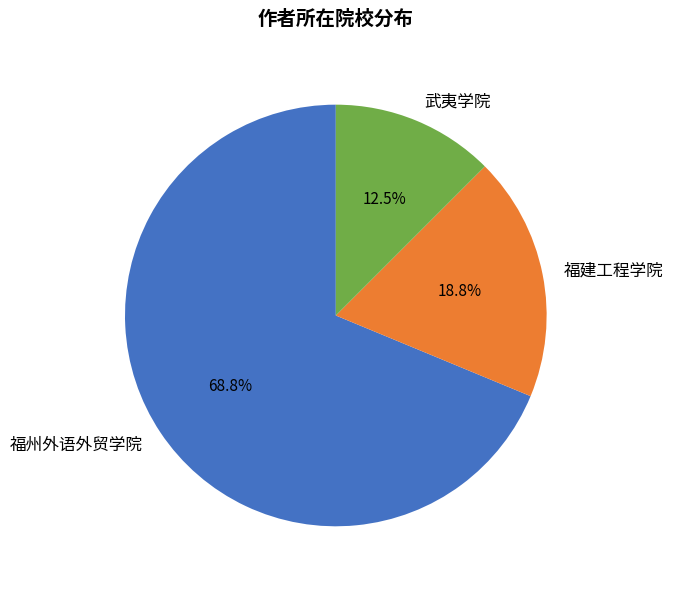

What portion of the pie excludes 武夷学院?

87.5%